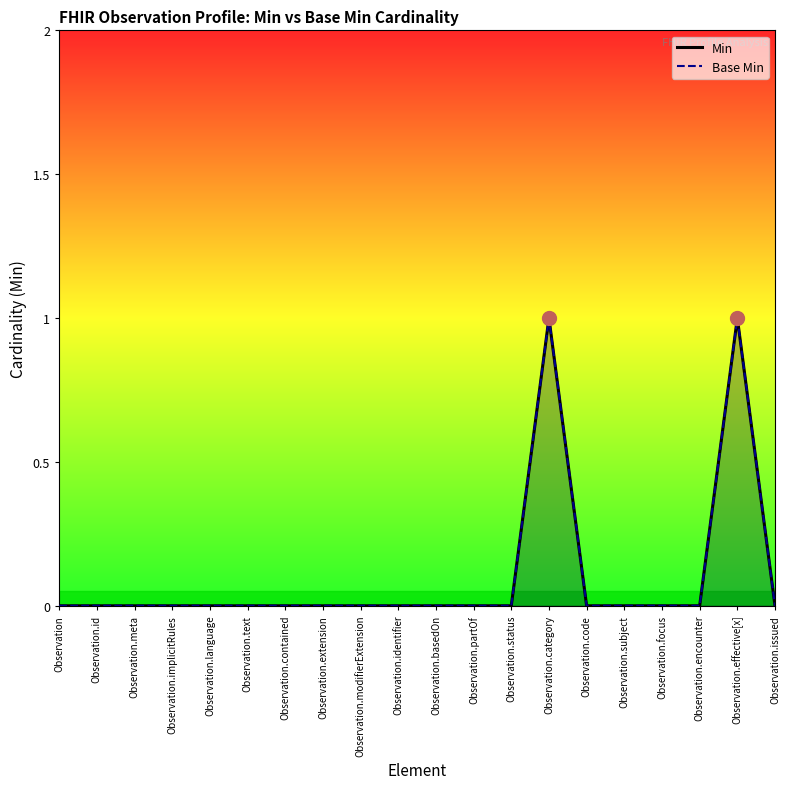

Reading left to right, extract all data points from this chart.

Min: Observation=0	Observation.id=0	Observation.meta=0	Observation.implicitRules=0	Observation.language=0	Observation.text=0	Observation.contained=0	Observation.extension=0	Observation.modifierExtension=0	Observation.identifier=0	Observation.basedOn=0	Observation.partOf=0	Observation.status=0	Observation.category=1	Observation.code=0	Observation.subject=0	Observation.focus=0	Observation.encounter=0	Observation.effective[x]=1	Observation.issued=0
Base Min: Observation=0	Observation.id=0	Observation.meta=0	Observation.implicitRules=0	Observation.language=0	Observation.text=0	Observation.contained=0	Observation.extension=0	Observation.modifierExtension=0	Observation.identifier=0	Observation.basedOn=0	Observation.partOf=0	Observation.status=0	Observation.category=1	Observation.code=0	Observation.subject=0	Observation.focus=0	Observation.encounter=0	Observation.effective[x]=1	Observation.issued=0